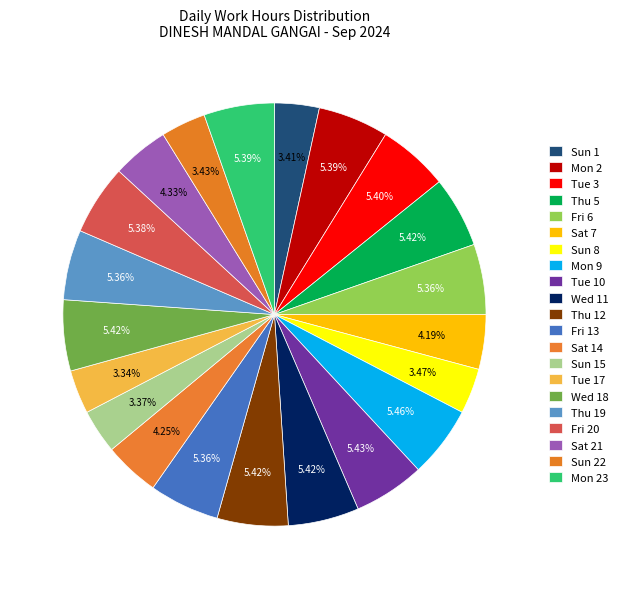

Does Sun 15 represent more than half of the total?

No